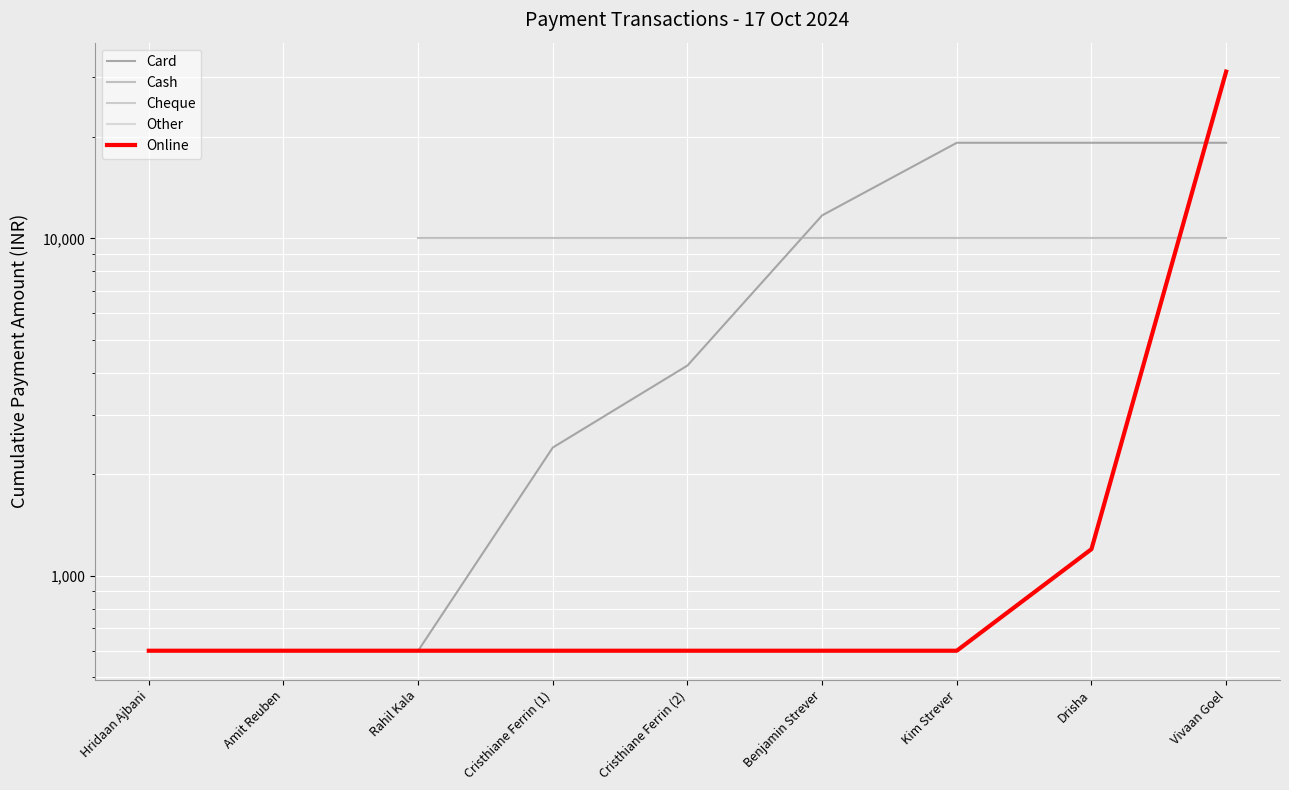

Rank the series at Rahil Kala from highest to lowest value.

Cash, Card, Cheque, Other, Online